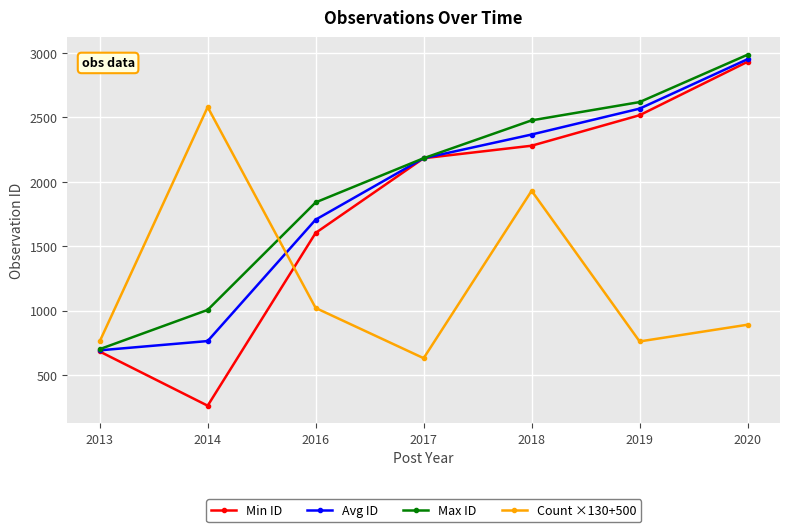

What is the difference between the second highest and second lowest values in the Avg ID series?

1805